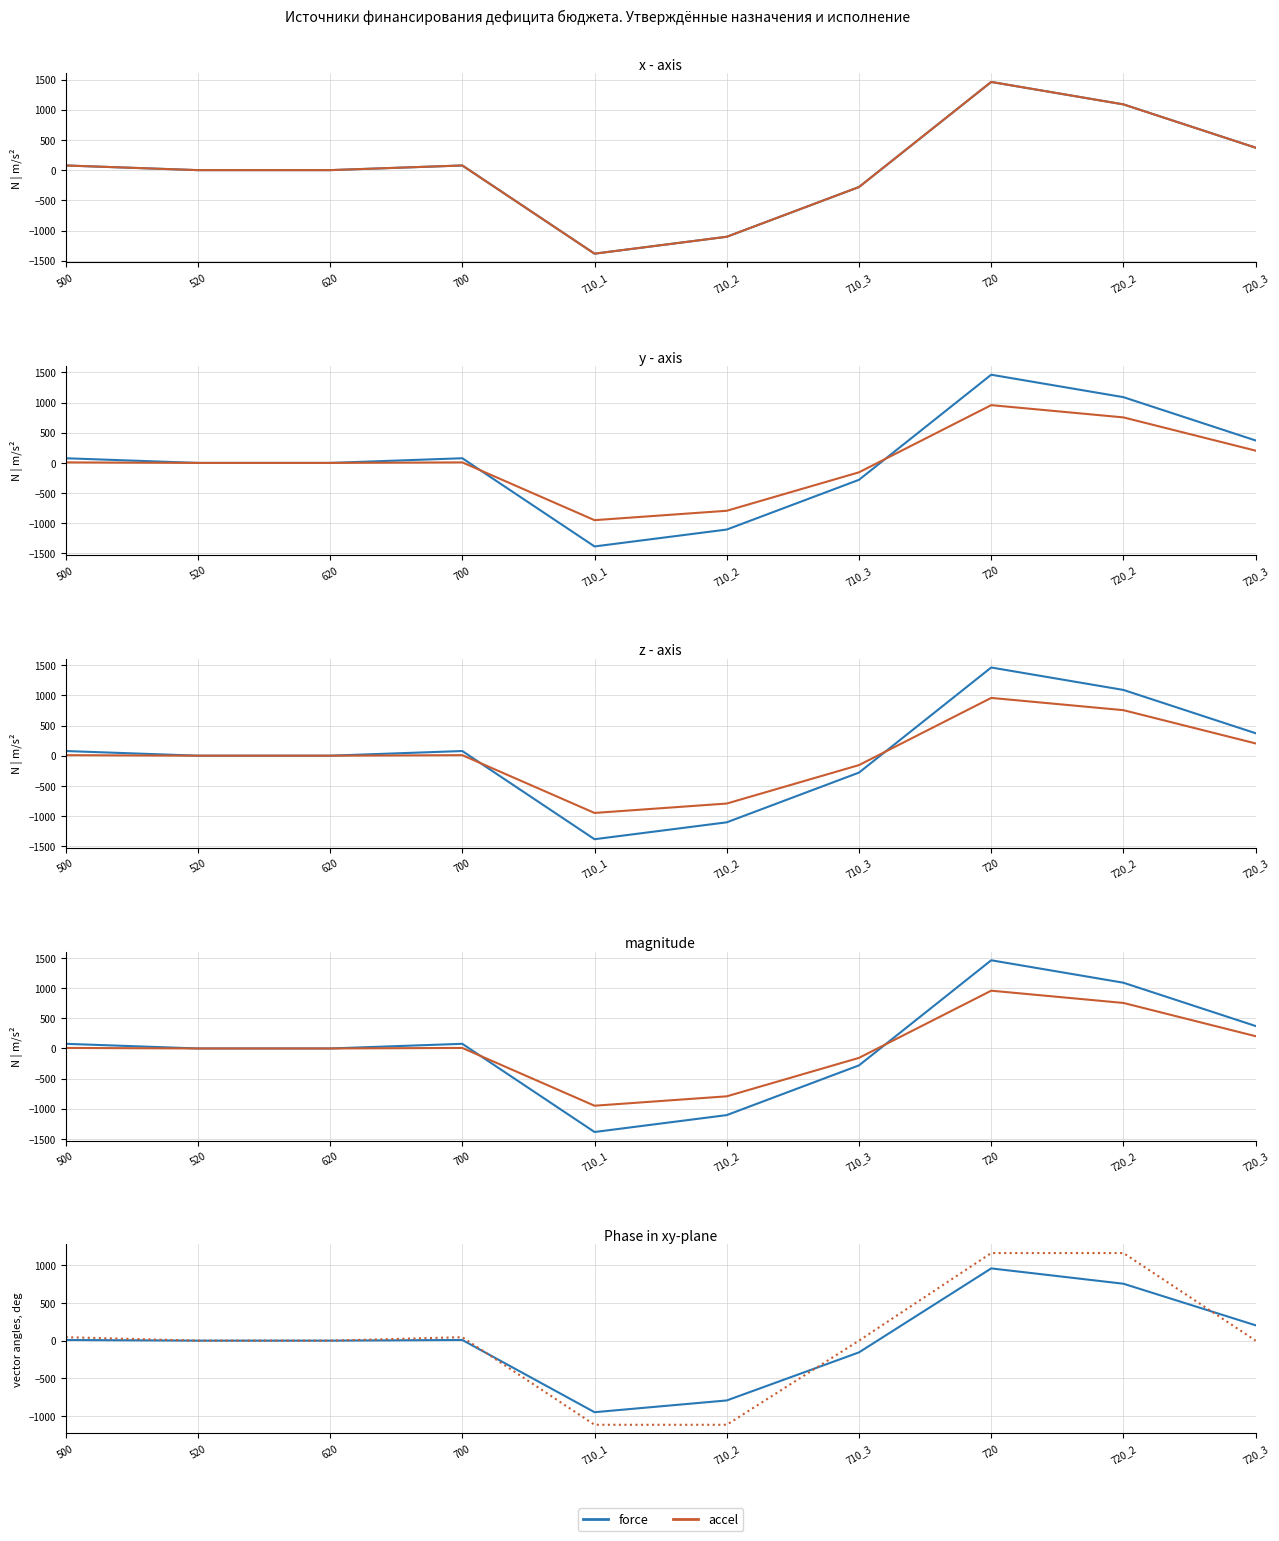

Which series has the largest total across all categories?

accel